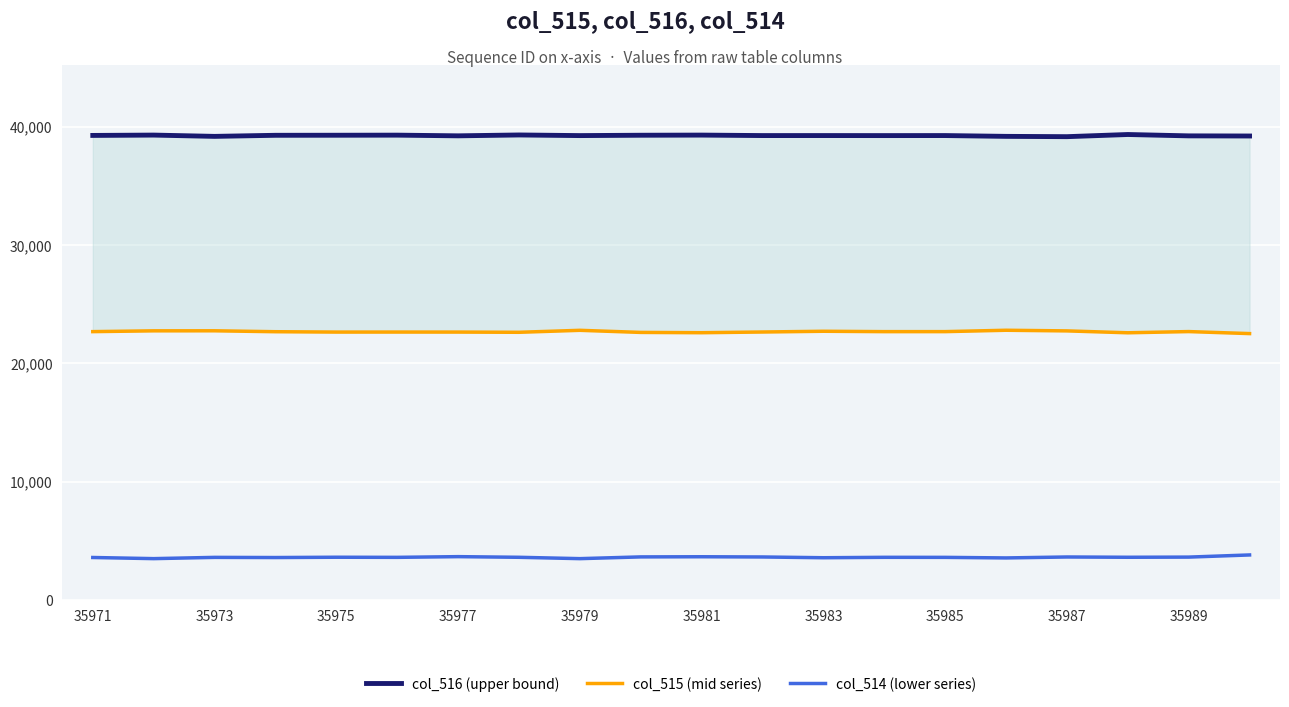

True or false: col_515 (mid series) and col_514 (lower series) intersect in this chart.

False